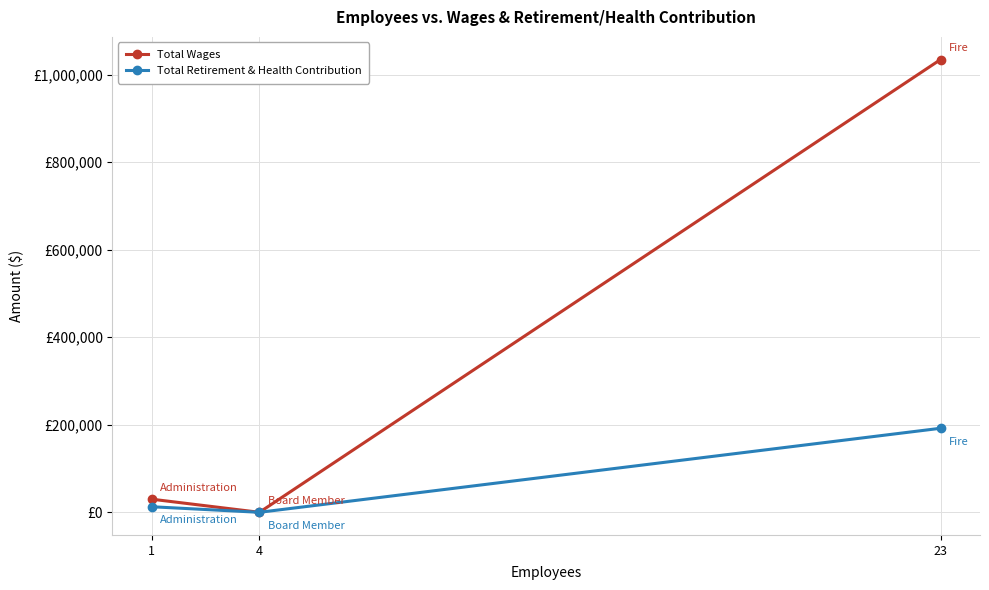

Reading left to right, what are all the values shown in this chart?

Total Wages: 1=29917	4=0	23=1034408
Total Retirement & Health Contribution: 1=12696	4=0	23=191994